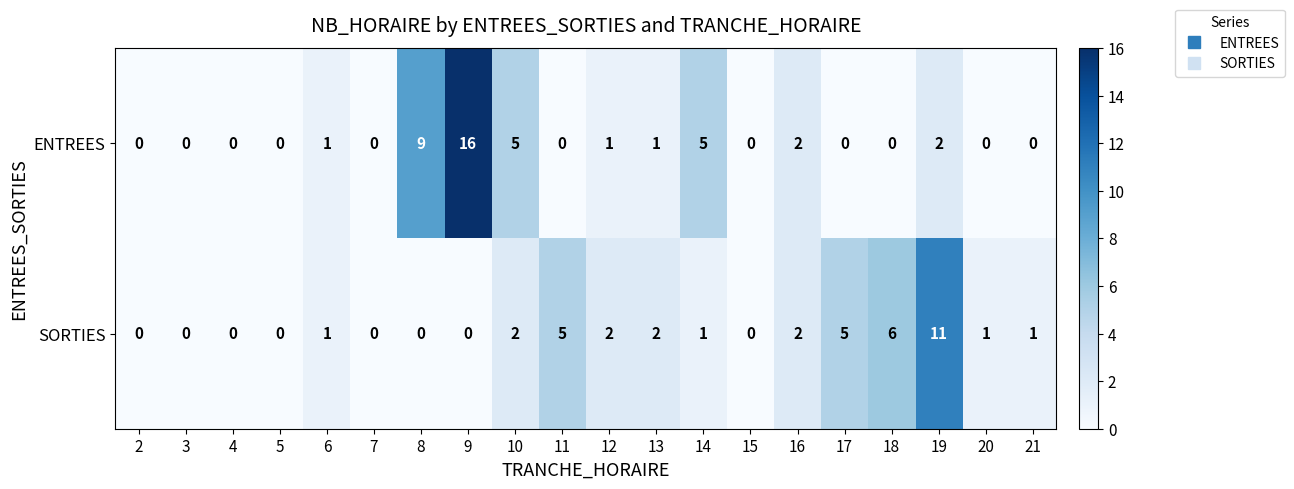

Rank the series at 9 from lowest to highest value.

SORTIES, ENTREES